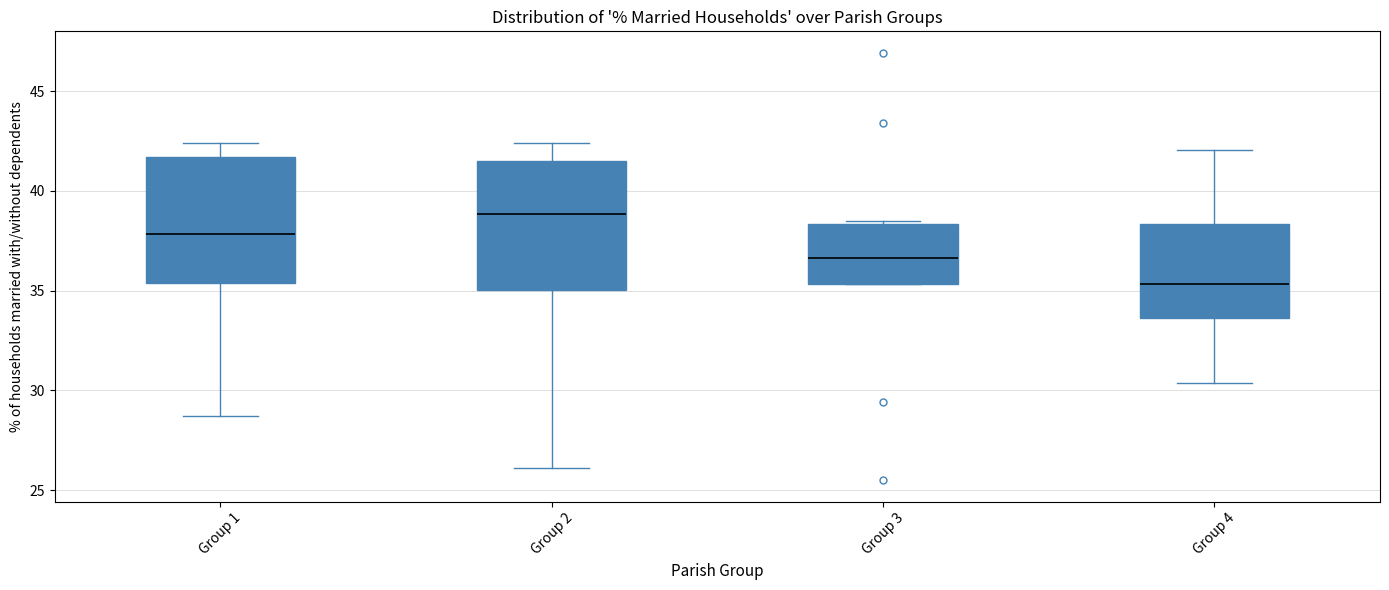

Where is the upper edge of the box for Group 3 on the y-axis? The values are not printed on the chart, so give them approximately, as read against the axis.

38.5